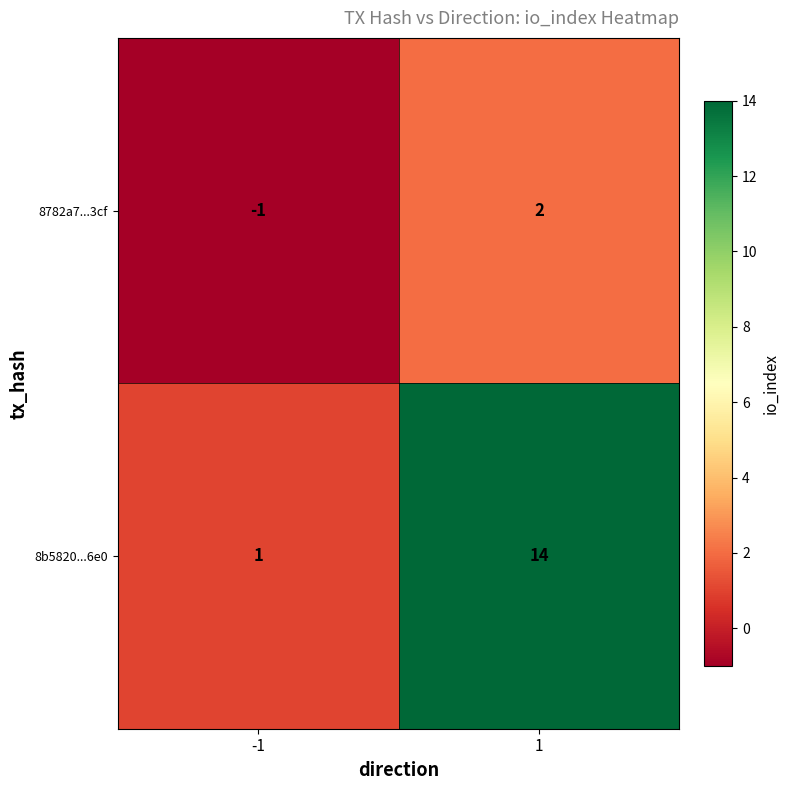

Between -1 and 1, which series saw the biggest shift?

8b5820...6e0